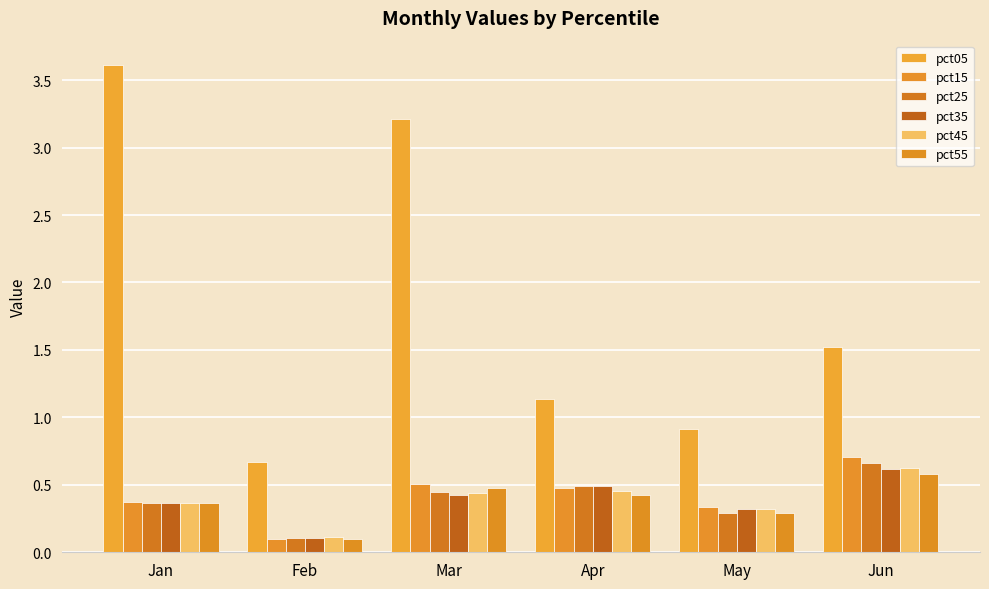

What is the highest value of the pct25 series?

0.7